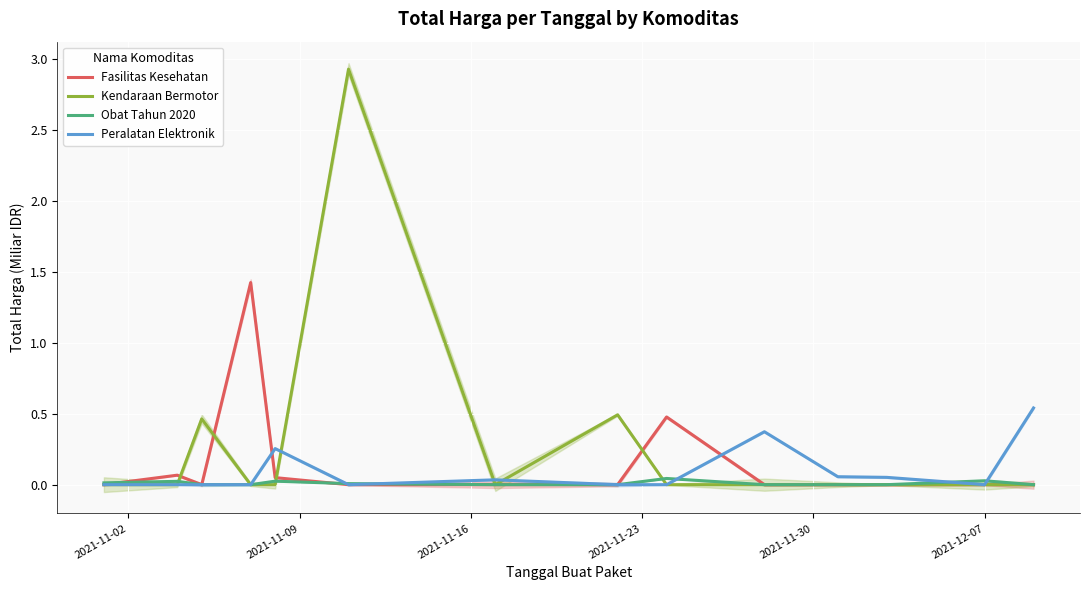

How many lines are shown in the chart?

4